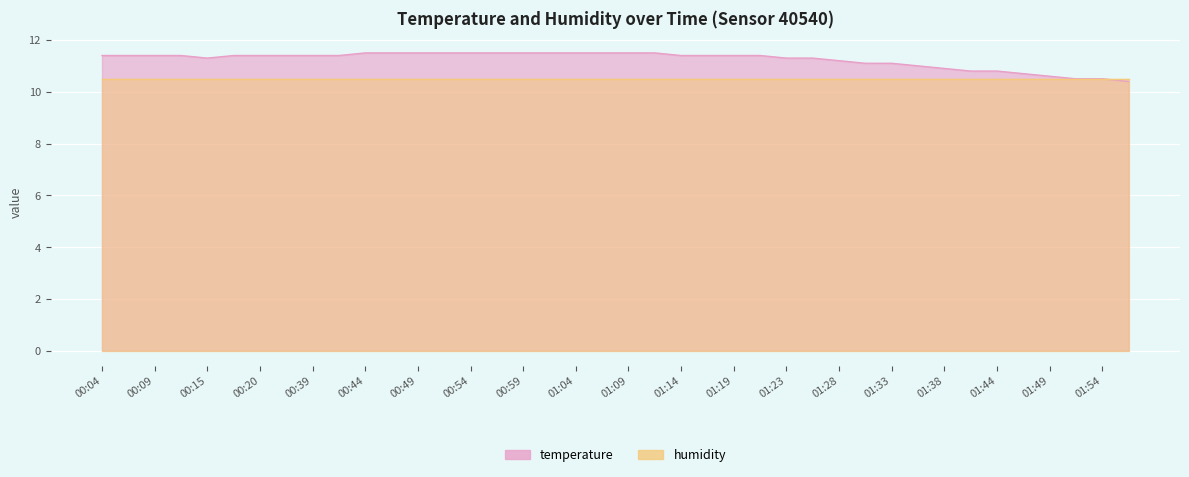

What is the average value?

11.2